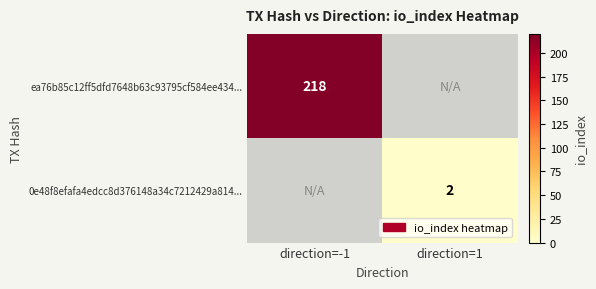

The value of ea76b85c12ff5dfd7648b63c93795cf584ee434... at direction=-1 is 59. True or false?

False